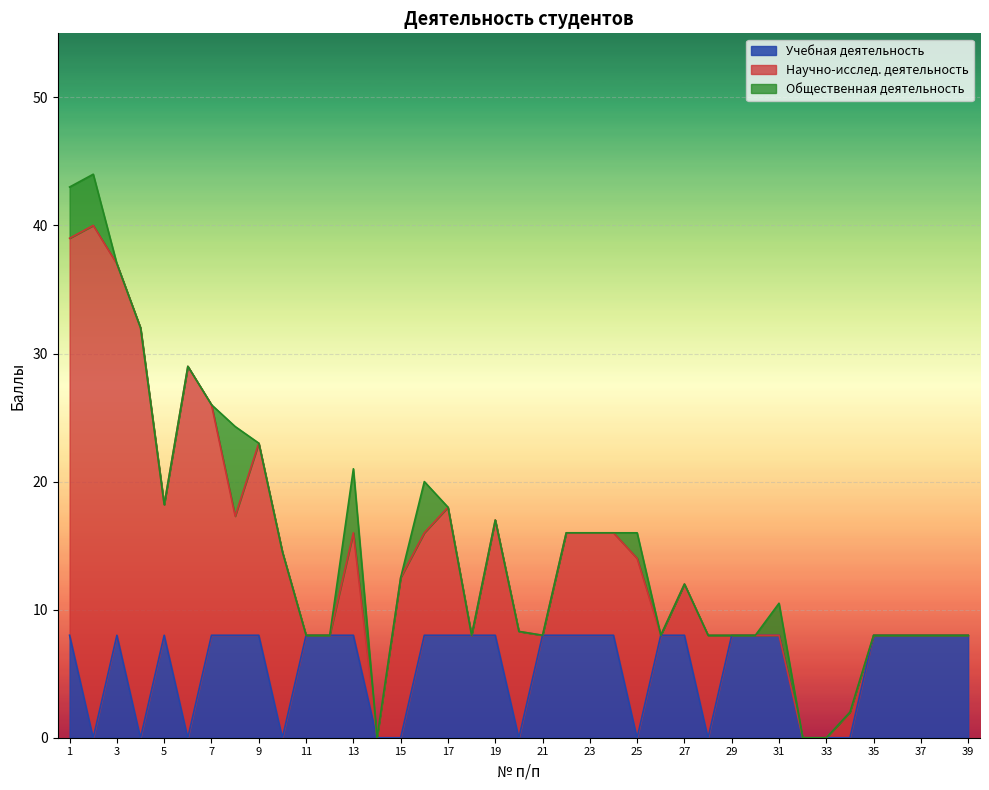

The Учебная деятельность series shows 8.0 at 3. True or false?

True